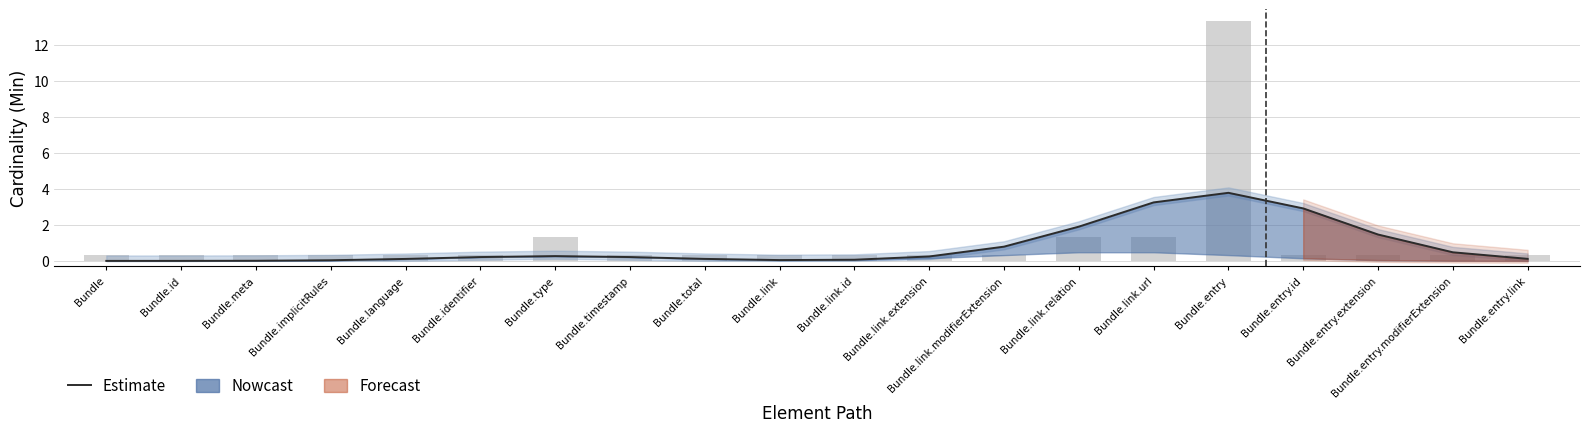

What is the sum of the values at Bundle.timestamp and Bundle.link.id?

0.3